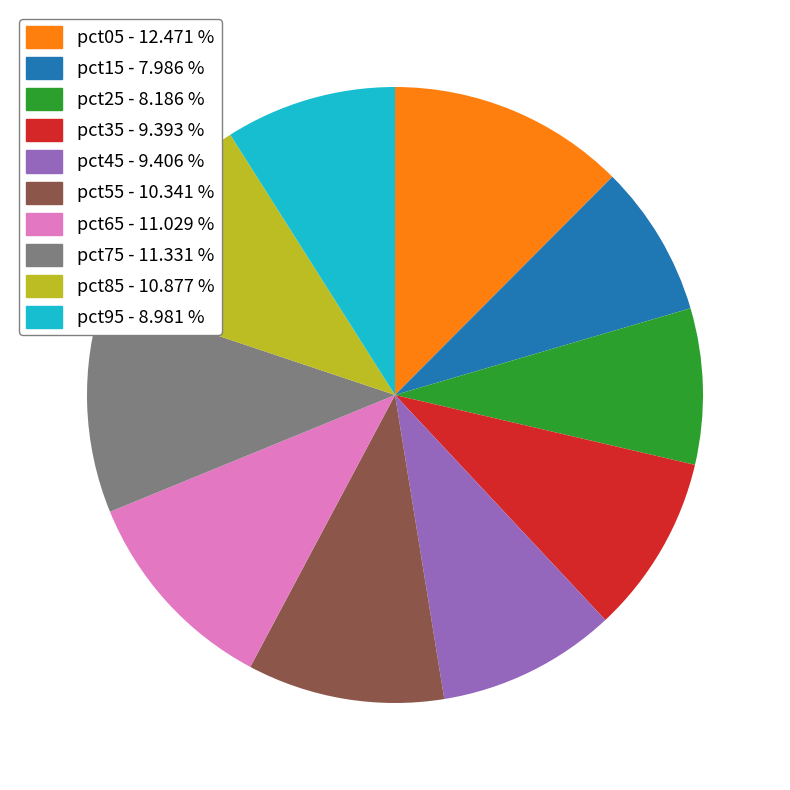

Count the number of slices in the pie.

10